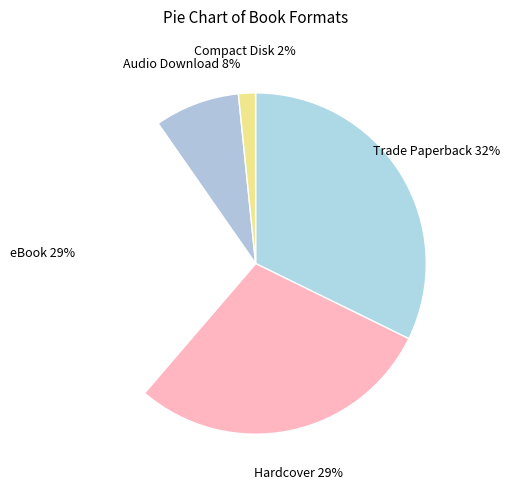

What is the smallest slice in the pie chart?

Compact Disk